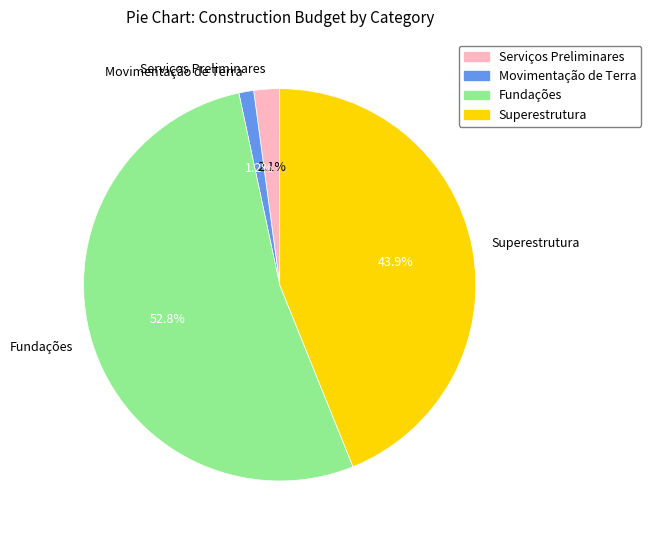

To the nearest percent, what portion does Fundações represent?

53%